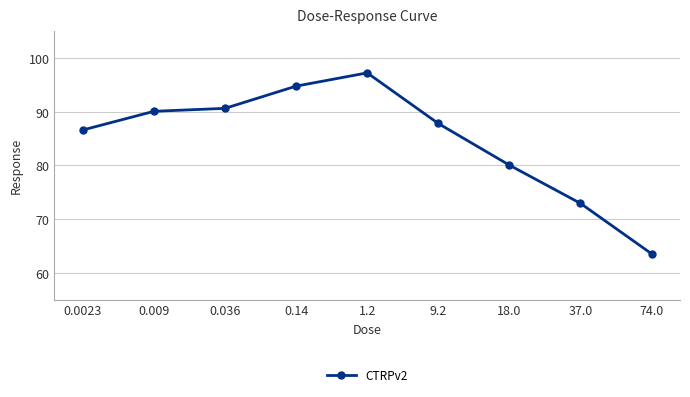

How many lines are shown in the chart?

1